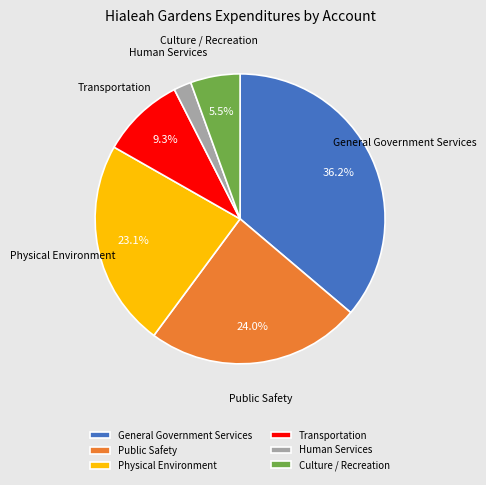

To the nearest percent, what portion does Physical Environment represent?

23%